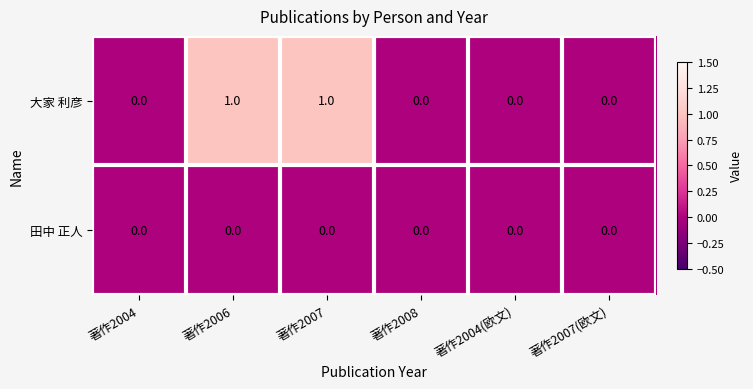

Reading right to left, what are all the values shown in this chart?

大家 利彦: 0	0	0	1	1	0
田中 正人: 0	0	0	0	0	0